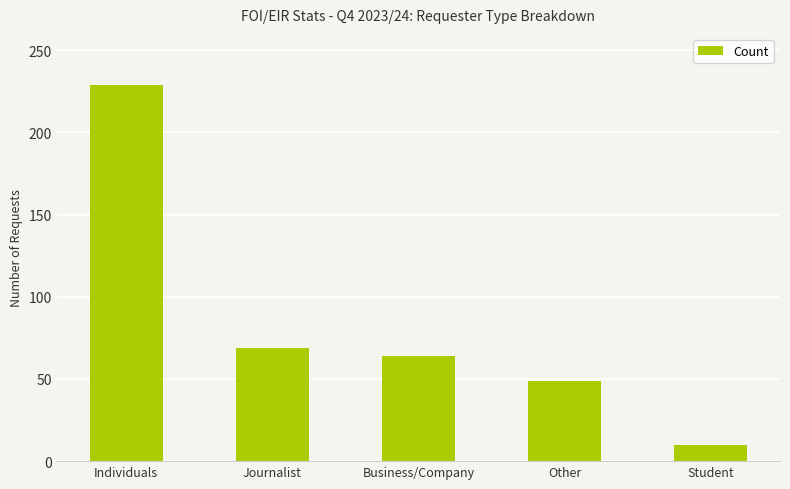

How many data points does each series have?

5